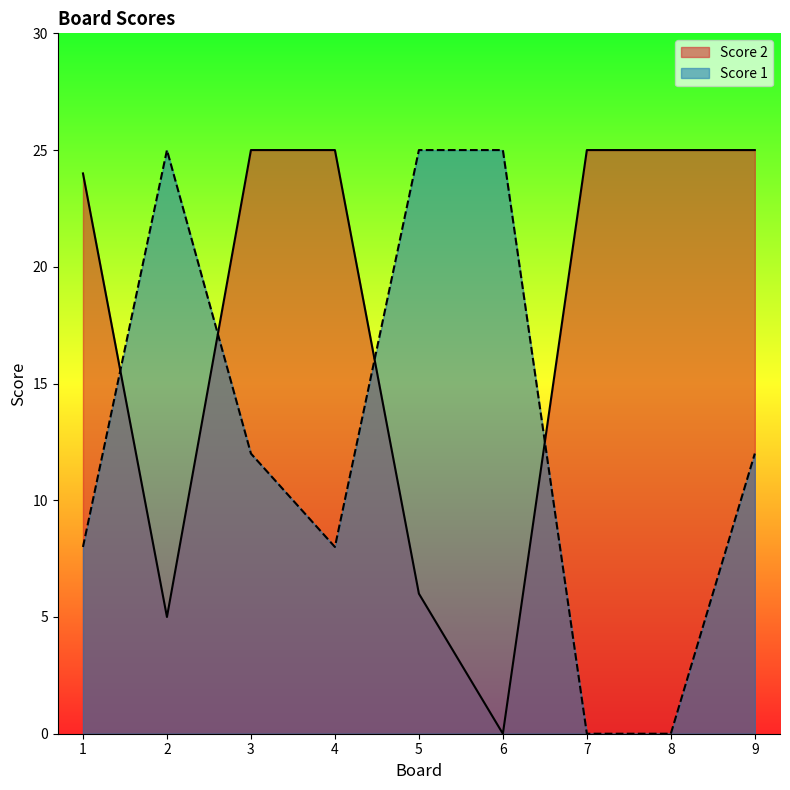

True or false: Score 2 has more than 1 points higher than both neighbors.

False